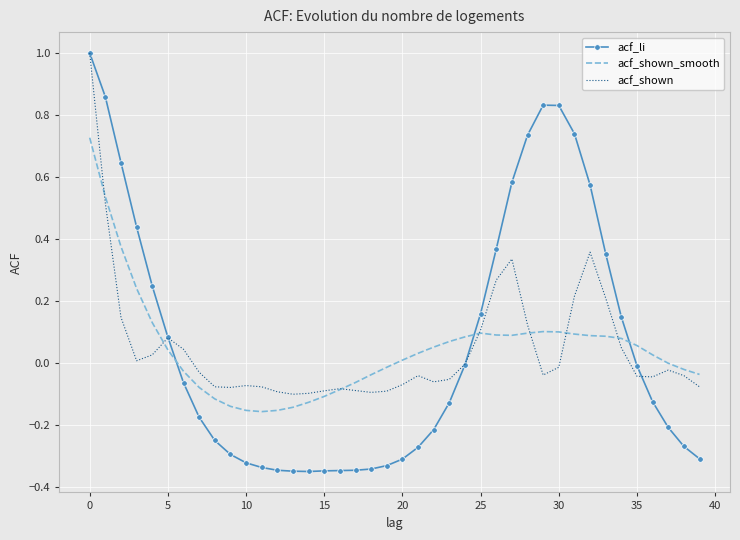

Count the number of categories in the chart.

40